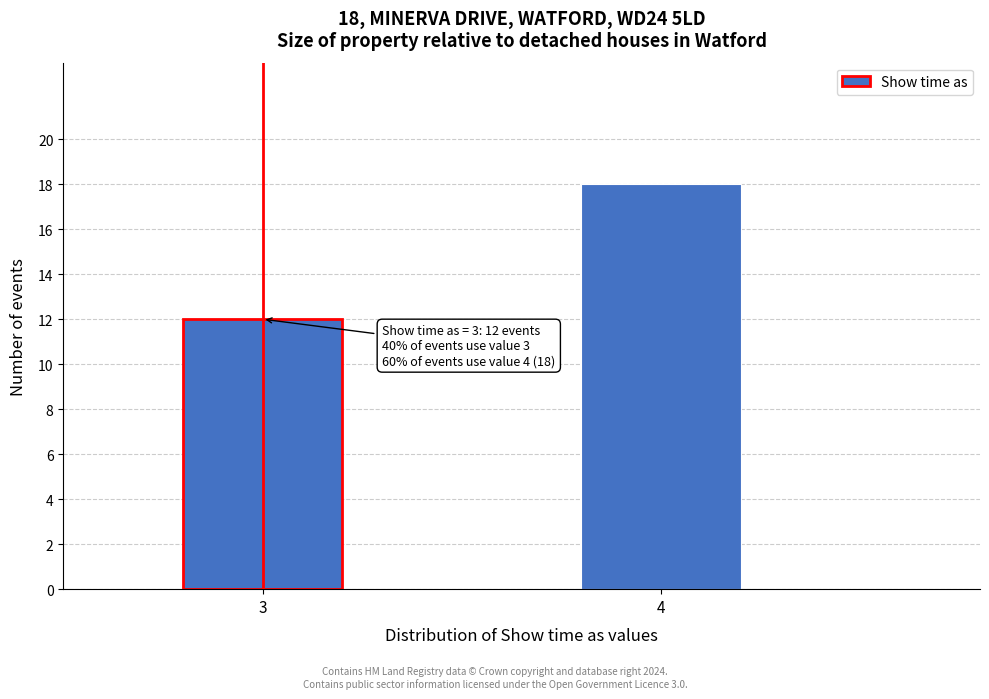

Reading right to left, extract all data points from this chart.

18	12